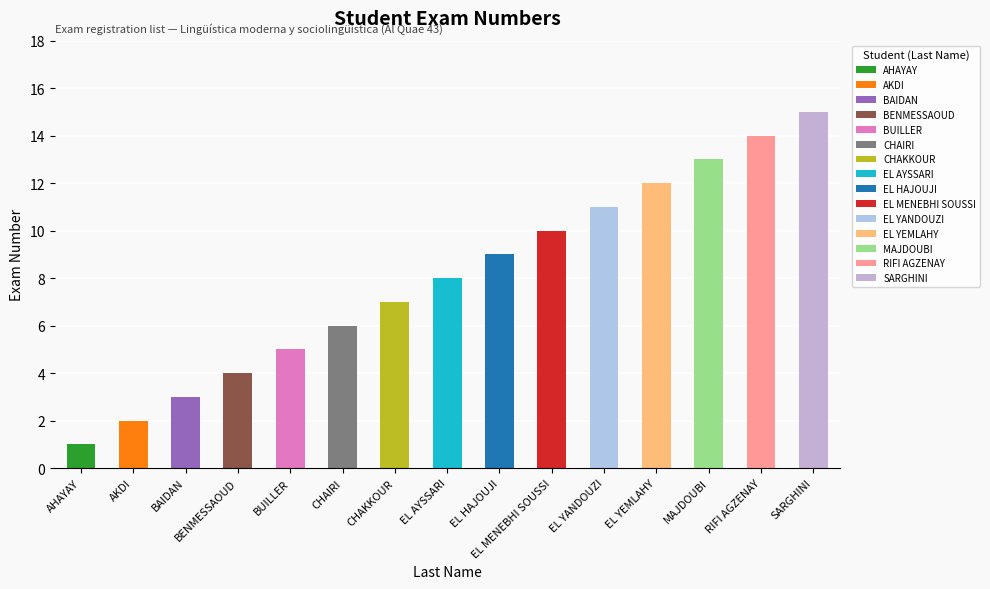

What is the smallest value displayed?

1